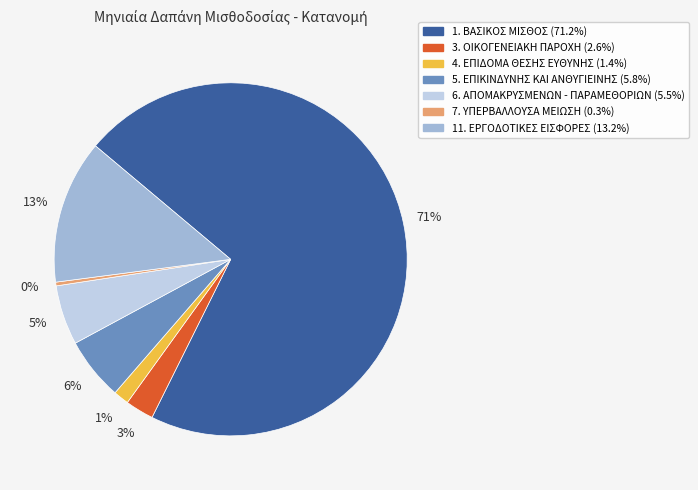

Combined, do 3. ΟΙΚΟΓΕΝΕΙΑΚΗ ΠΑΡΟΧΗ and 11. ΕΡΓΟΔΟΤΙΚΕΣ ΕΙΣΦΟΡΕΣ account for over 50%?

No